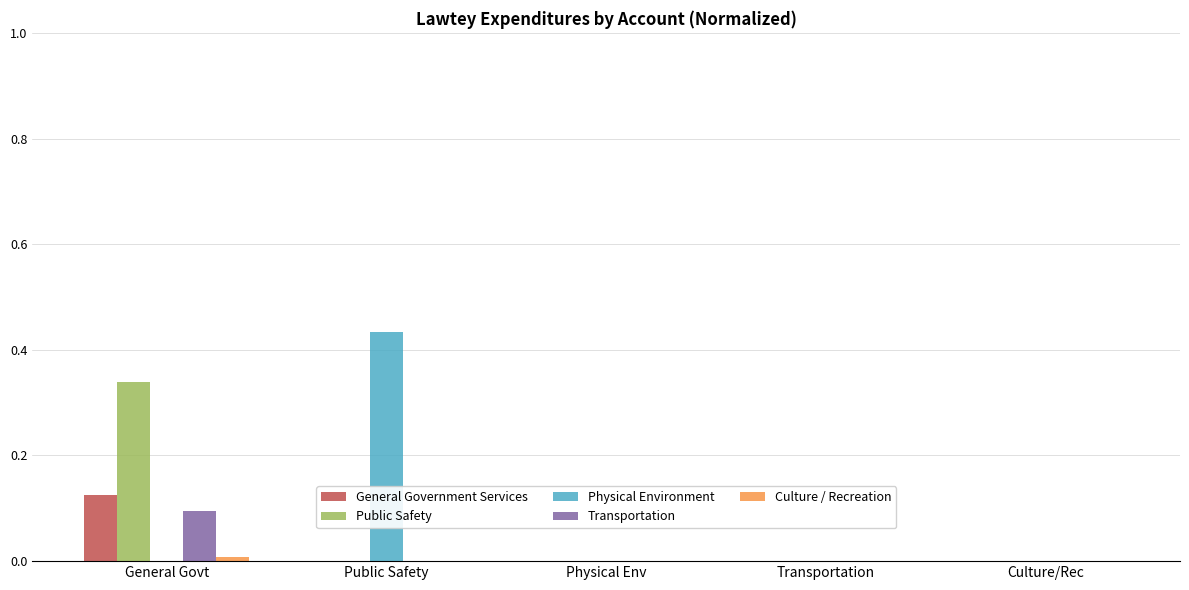

Are the bars horizontal?

No